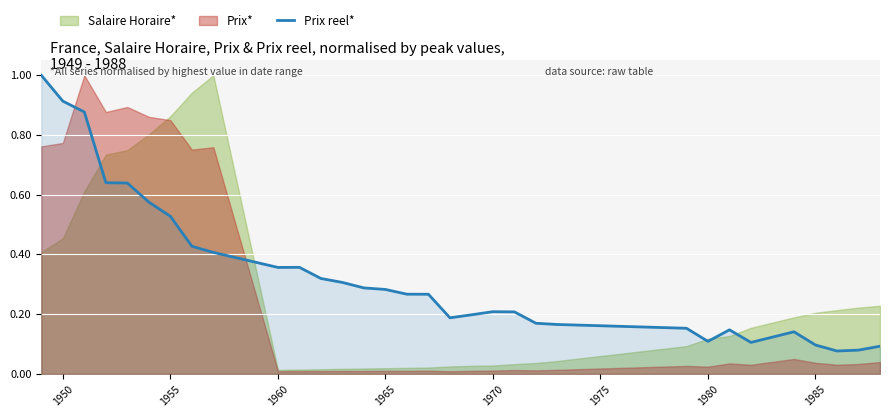

Is it true that Prix reel* equals 0.1 at 1980?

True